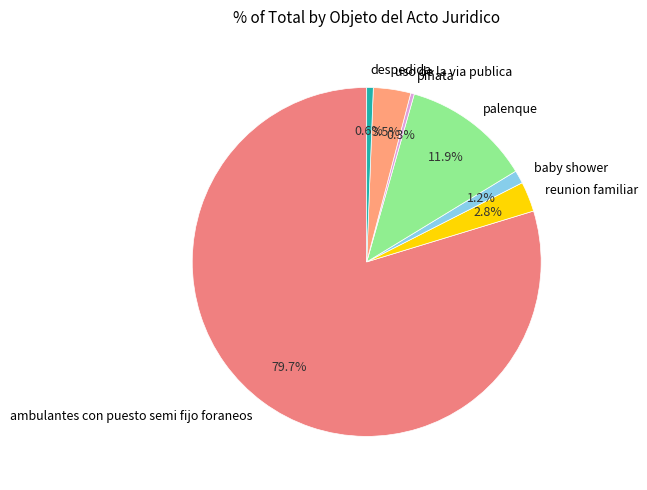

Combined, do ambulantes con puesto semi fijo foraneos and uso de la via publica account for over 50%?

Yes